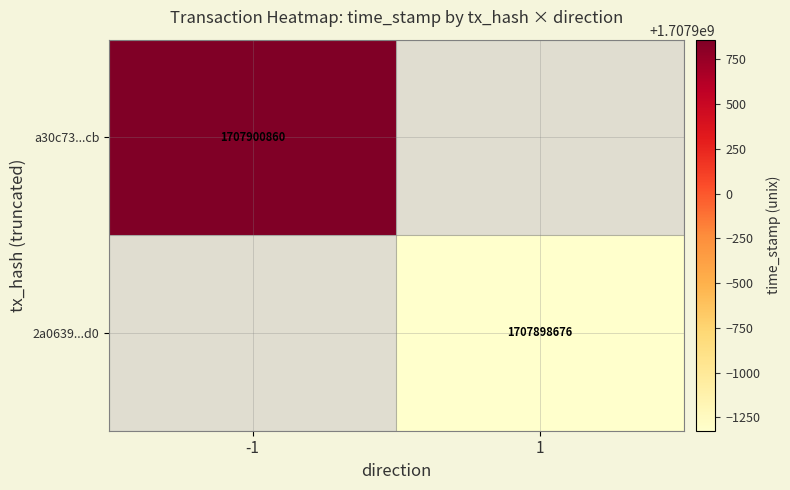

True or false: 2a0639...d0 has a value of 2442941302 at 1.

False